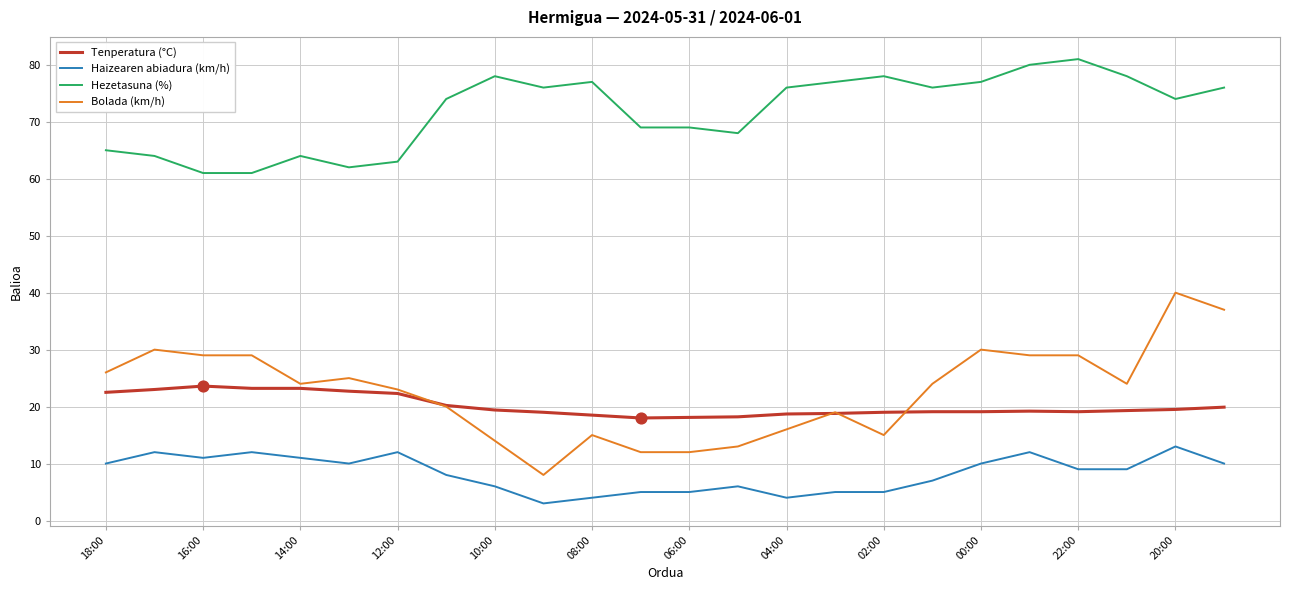

What are all the series names shown in the legend?

Tenperatura (°C), Haizearen abiadura (km/h), Hezetasuna (%), Bolada (km/h)